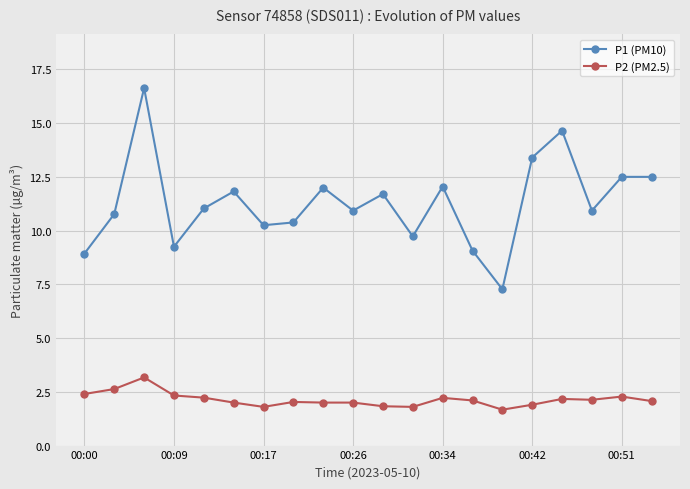

What is the smallest value displayed?

1.7